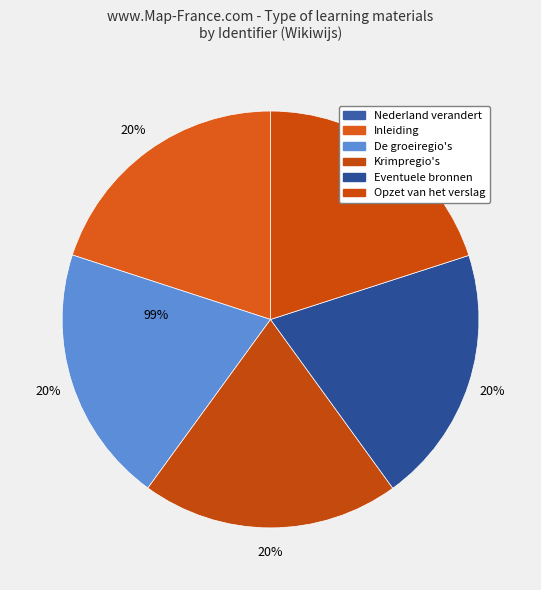

Does any single category account for the majority?

No